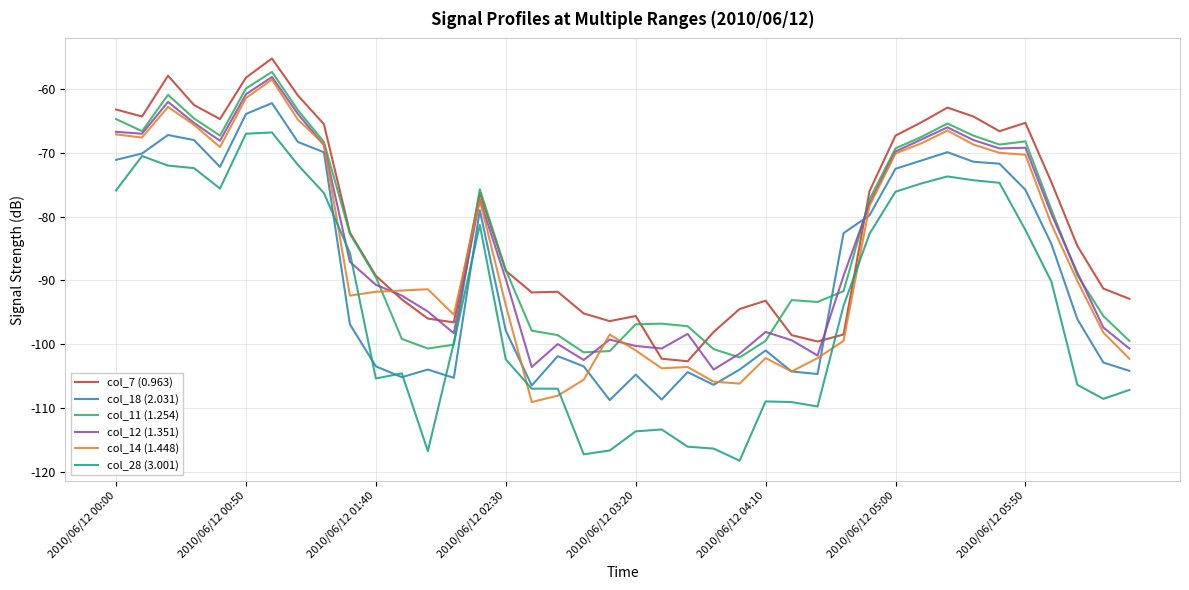

What is the highest value of the col_18 (2.031) series?

-62.2